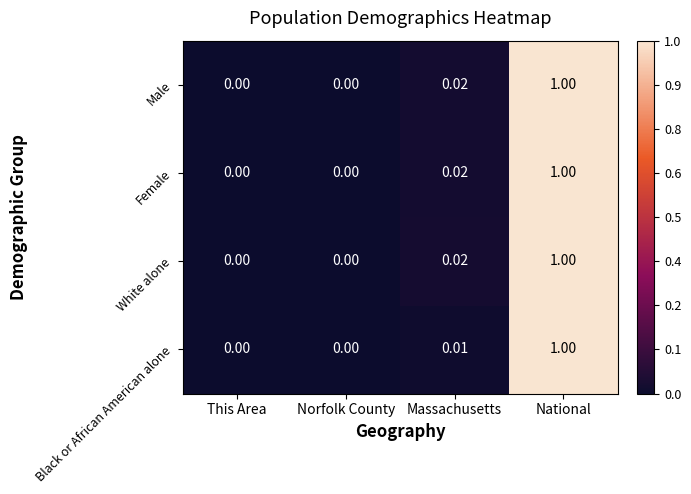

Is the value of Male at Massachusetts greater than the value of Black or African American alone at Norfolk County?

Yes